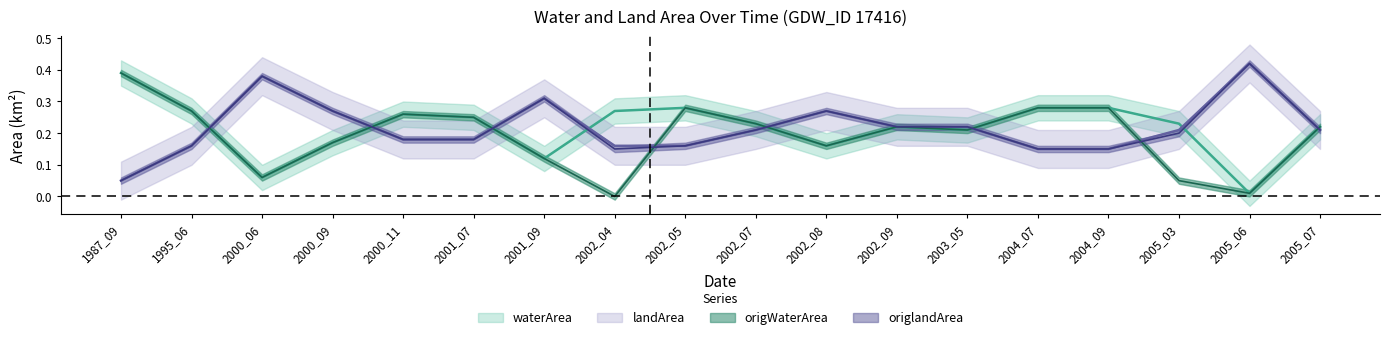

Which series has the largest range (max minus min)?

origWaterArea